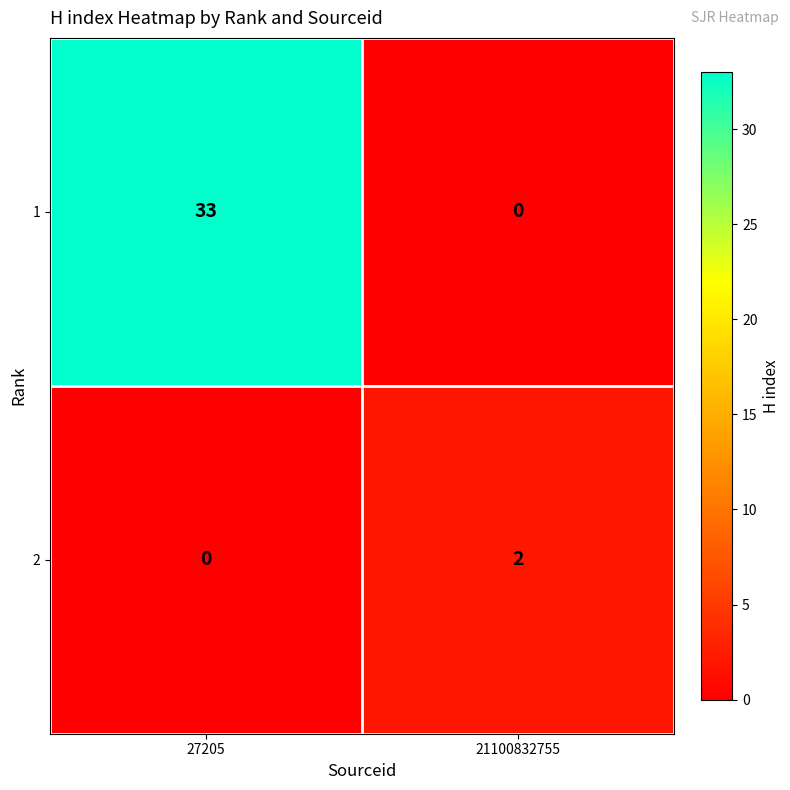

What is the difference between the maximum and minimum values in the 1 series?

33